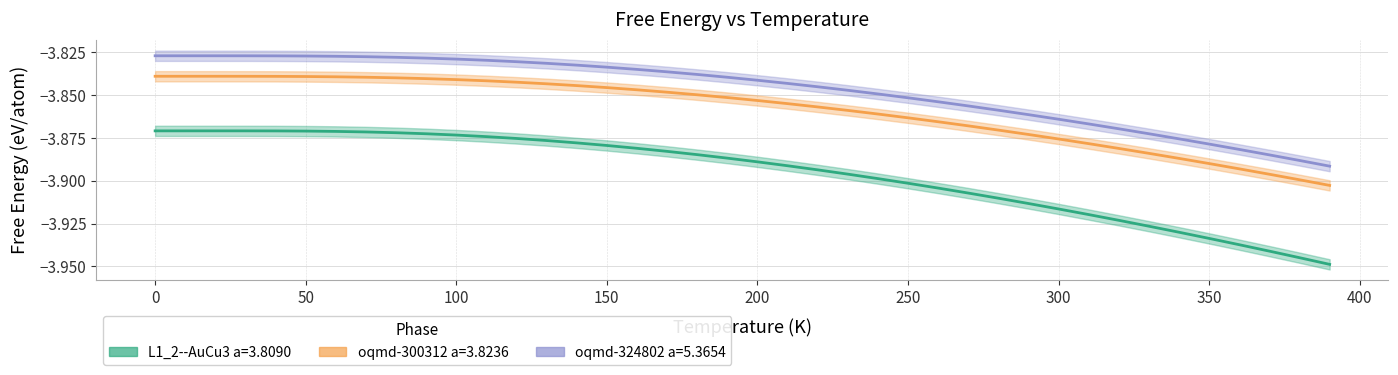

How many lines are shown in the chart?

3